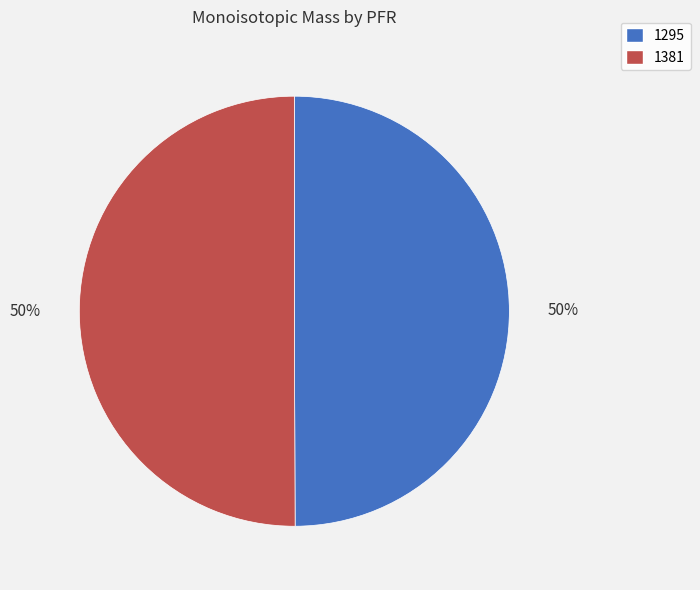

To the nearest percent, what is the average slice percentage?

50%